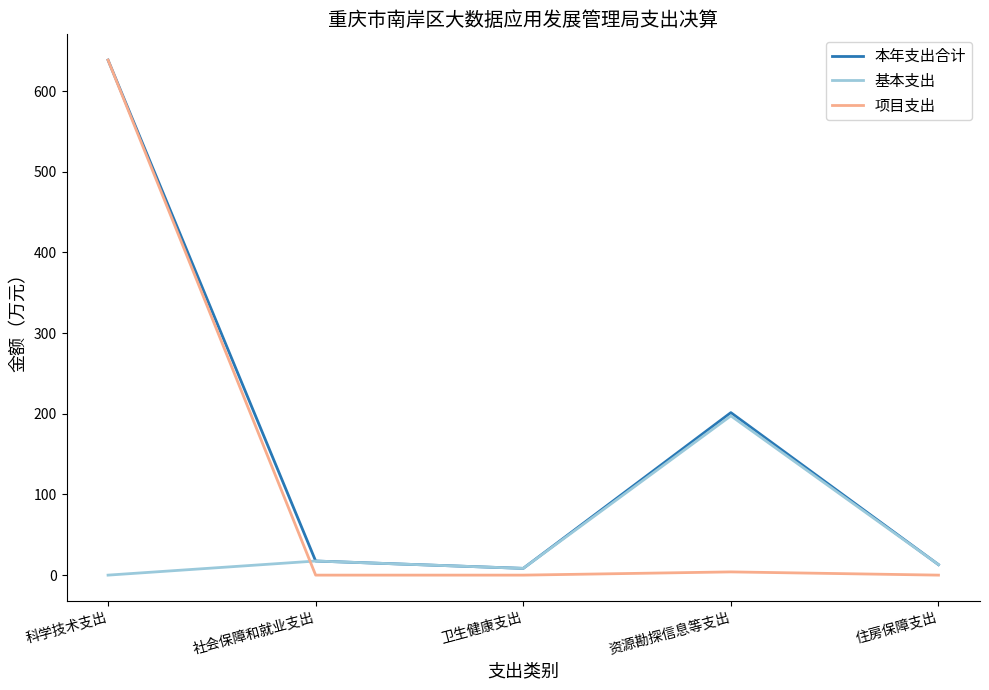

List the series in order of their overall mean, lowest first.

基本支出, 项目支出, 本年支出合计